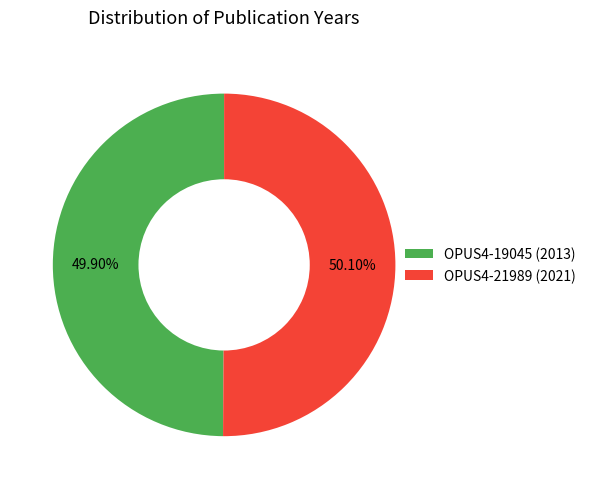

How many segments does this pie chart have?

2